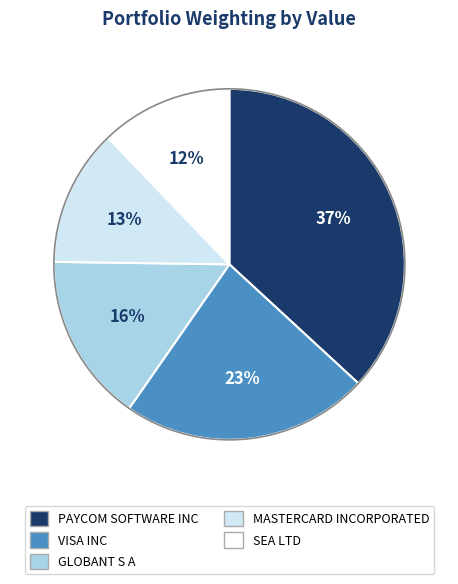

Combined, do VISA INC and PAYCOM SOFTWARE INC account for over 50%?

Yes